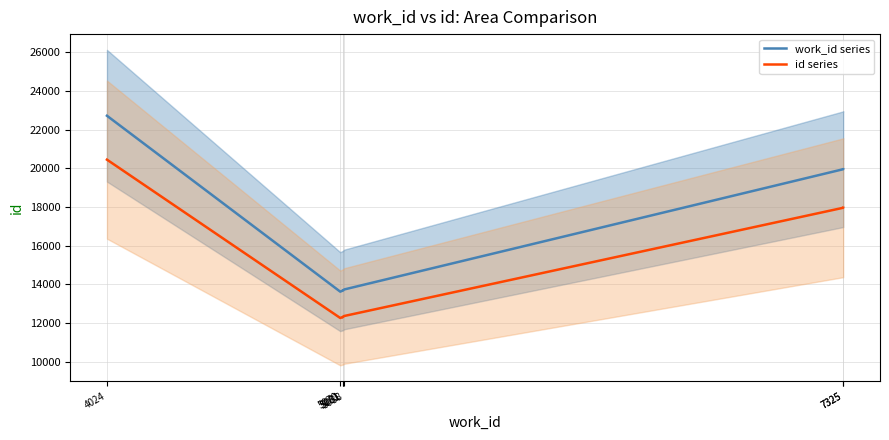

True or false: id series and work_id series cross at least once.

False